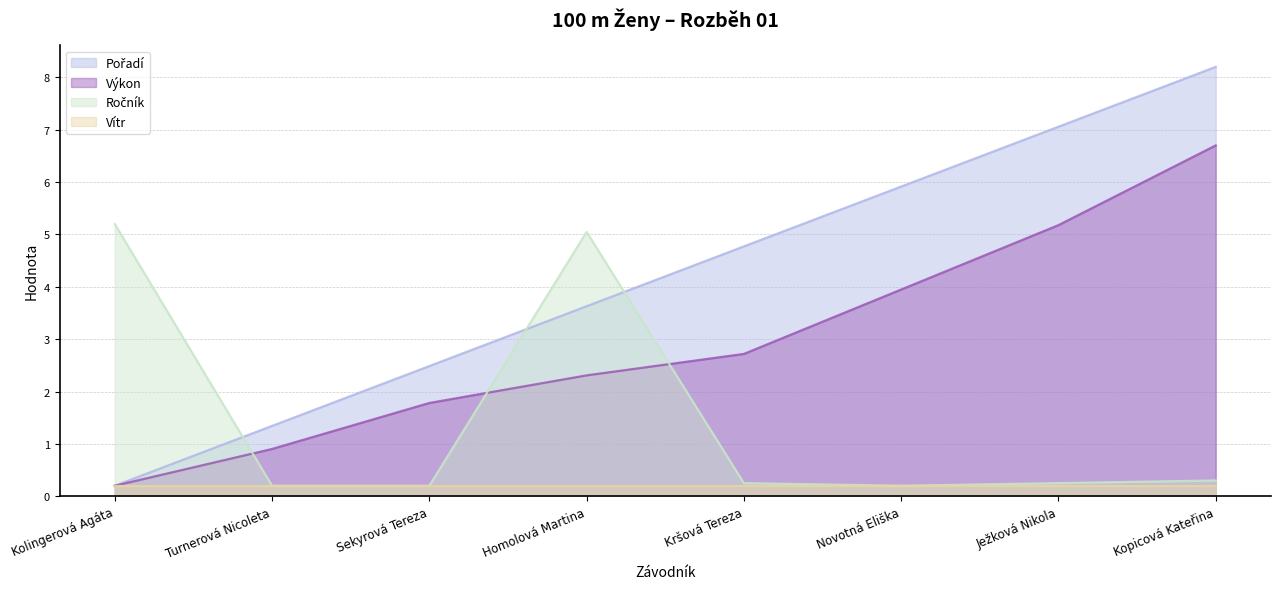

Does the chart display data point markers on the line(s)?

No